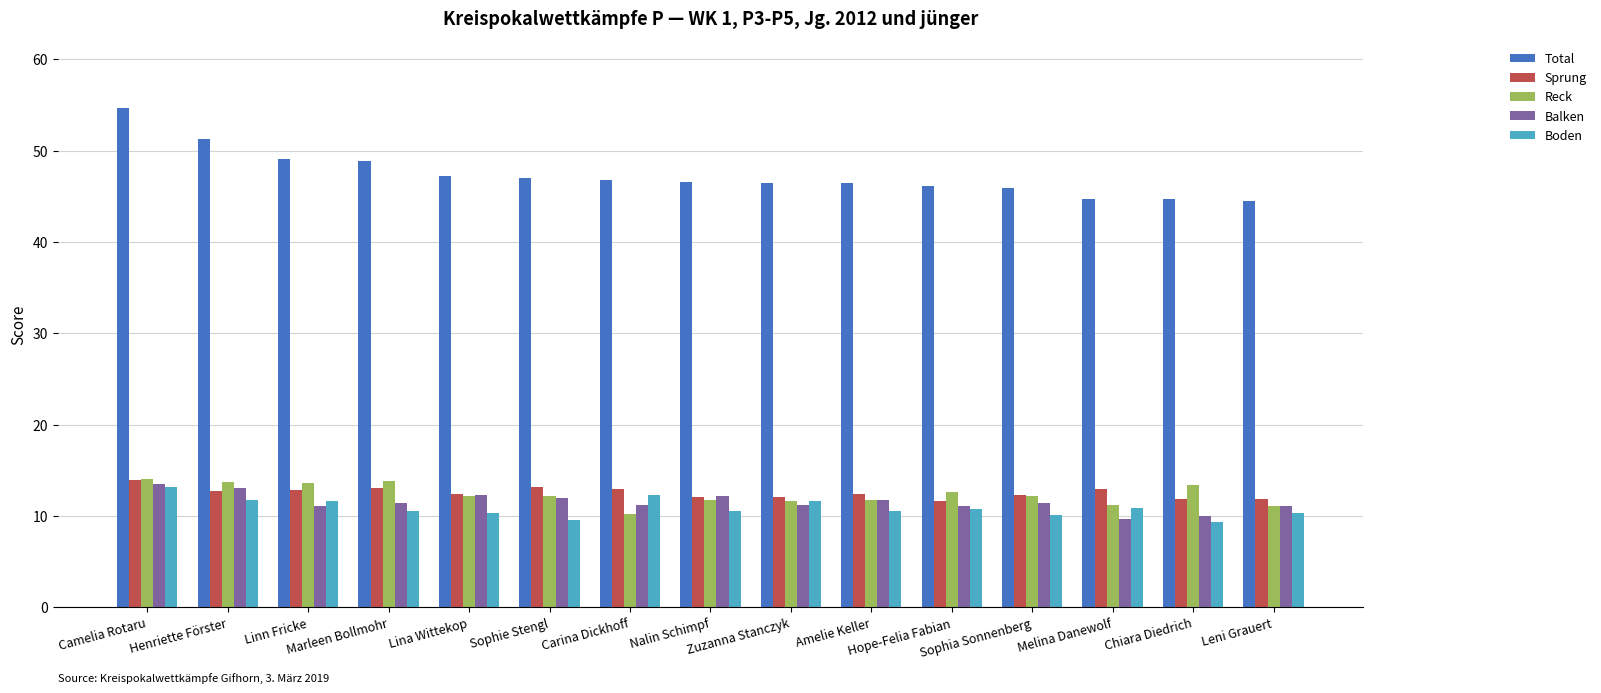

What is the minimum value for Boden?

9.4